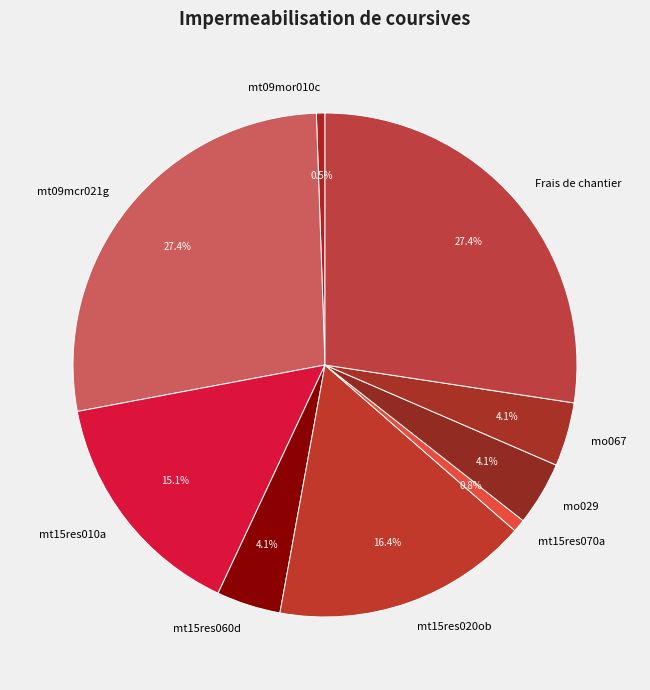

Between mo067 and Frais de chantier, which is larger?

Frais de chantier